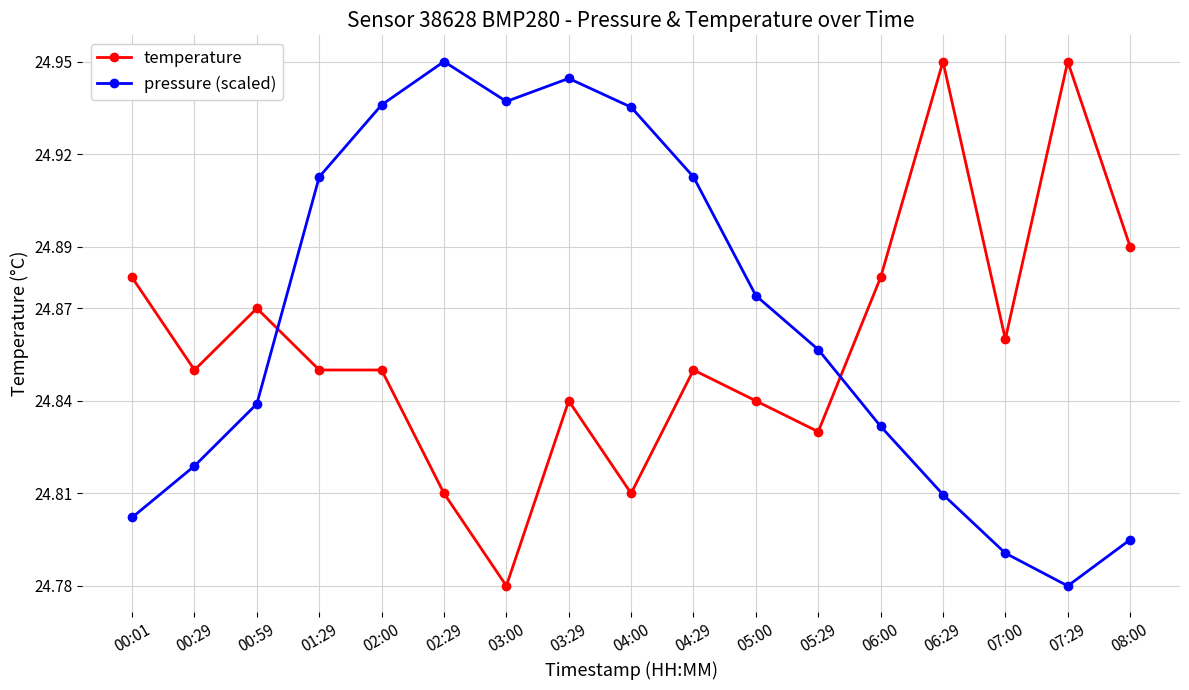

Where is pressure (scaled) nearest to the value 24?

07:29